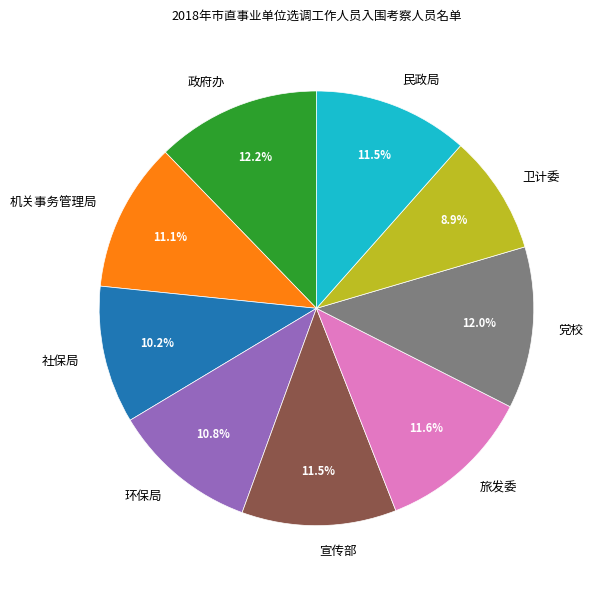

Combined, do 宣传部 and 社保局 account for over 50%?

No